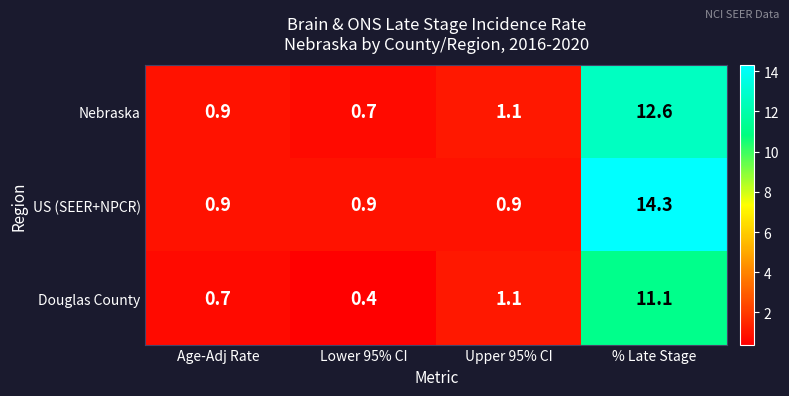

List the series in order of their overall mean, lowest first.

Douglas County, Nebraska, US (SEER+NPCR)